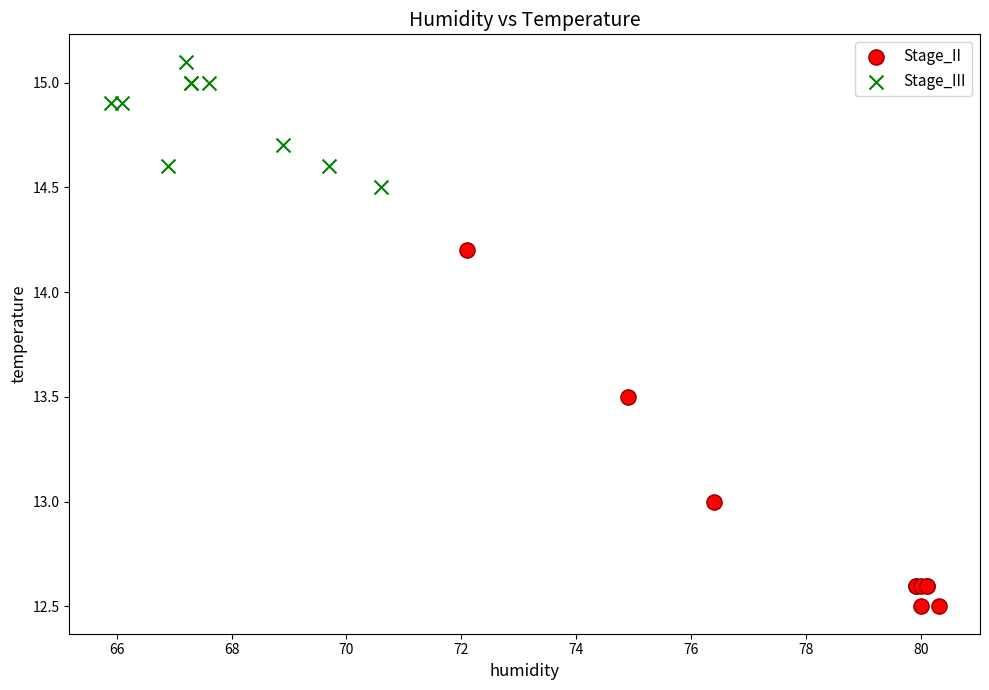

Which series contains the lowest Y value?

Stage_II